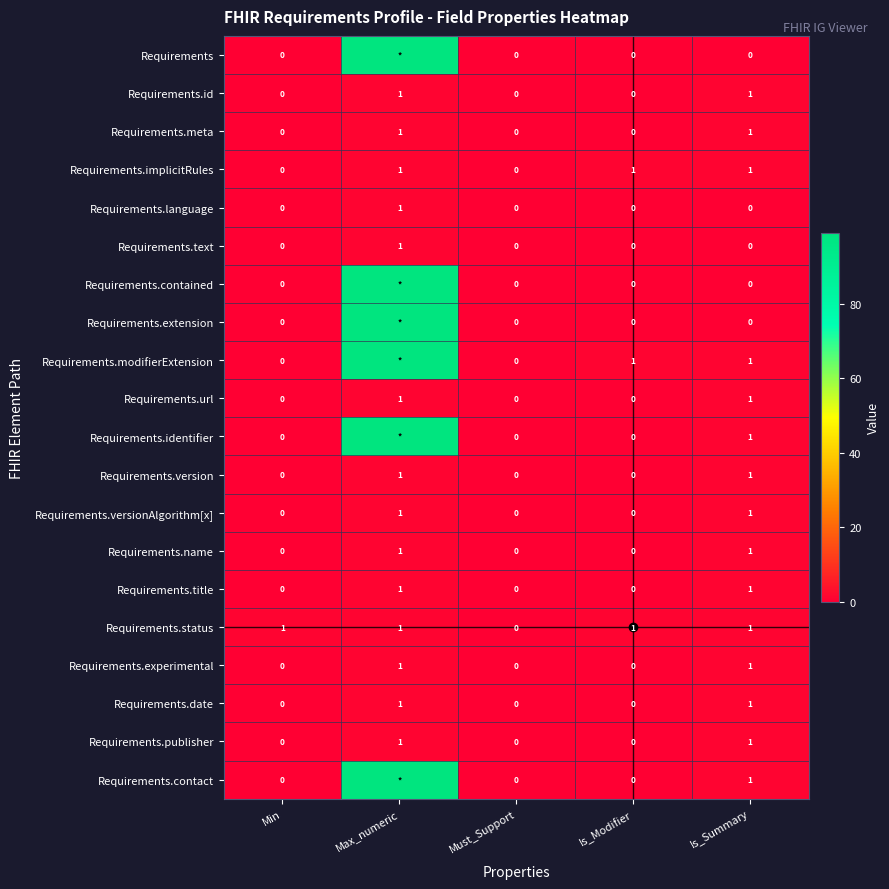

Read the Requirements.modifierExtension value at Is_Summary.

1